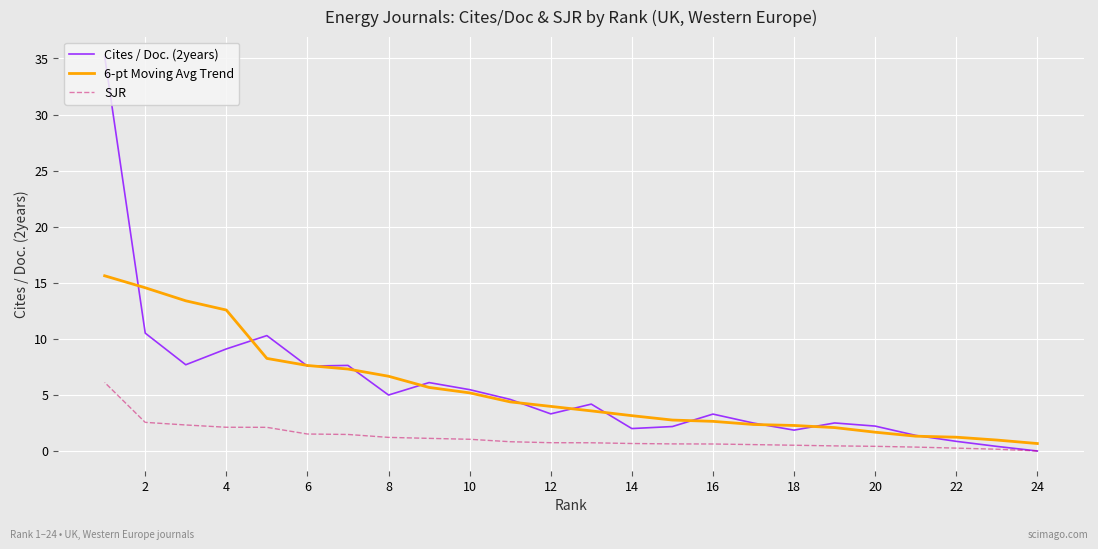

How many positive values does the SJR series have?

23